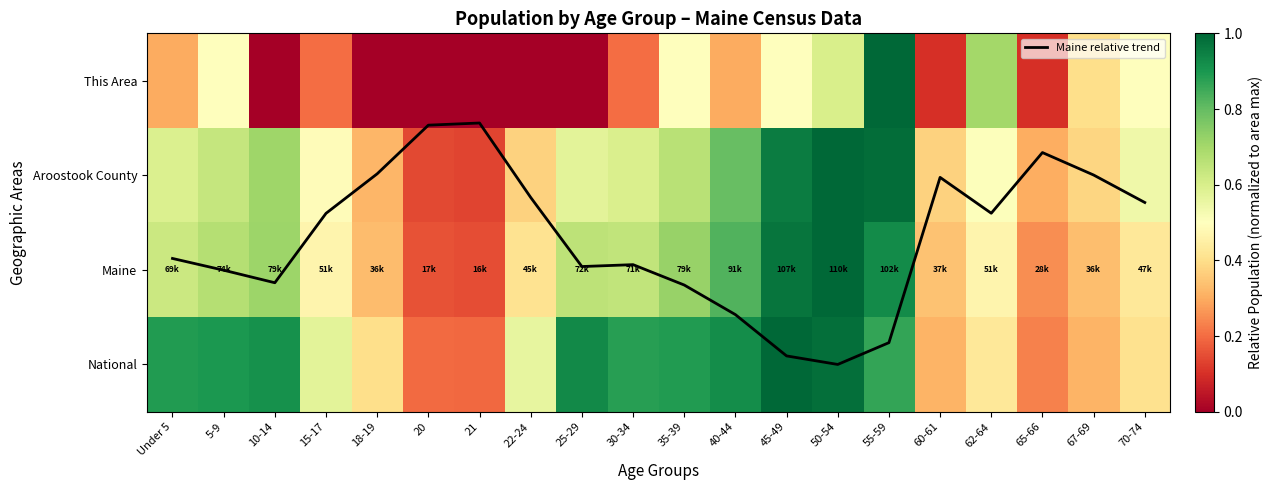

At 22-24, list the series in order from largest to smallest.

Maine relative trend, National, Maine, Aroostook County, This Area